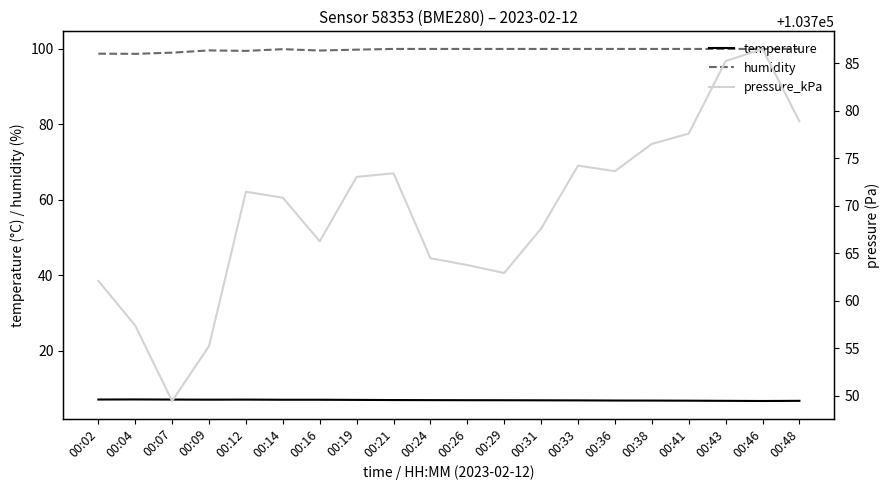

What is the total value across all series at 00:43?

103892.0